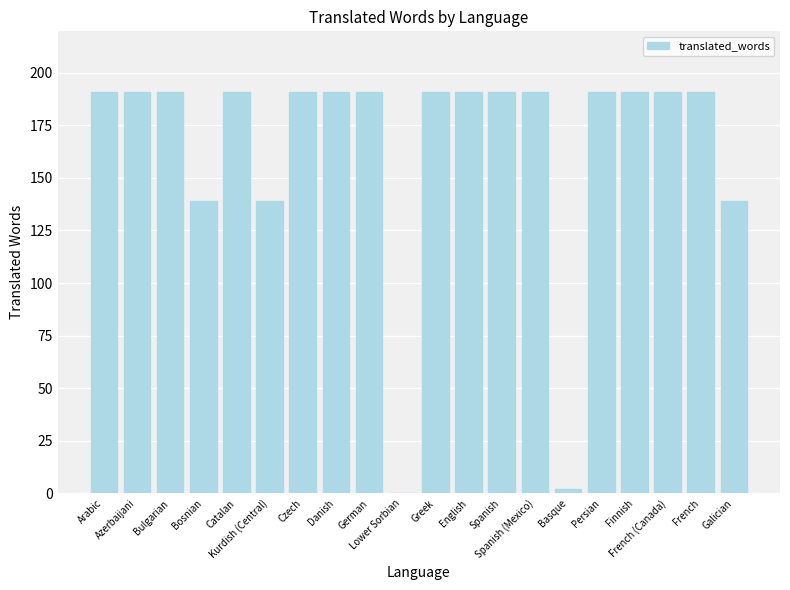

What is the maximum value shown in the chart?

191